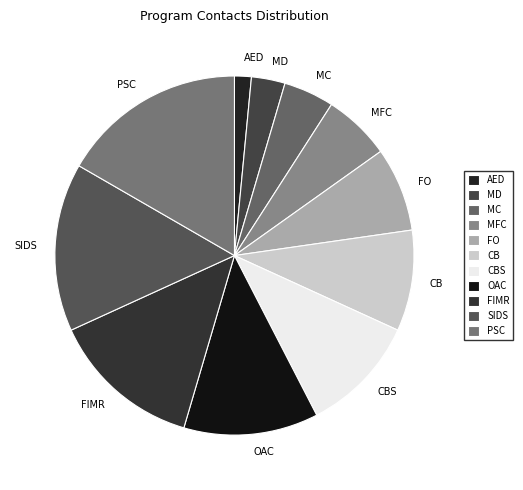

Is the sum of MC and PSC greater than half?

No